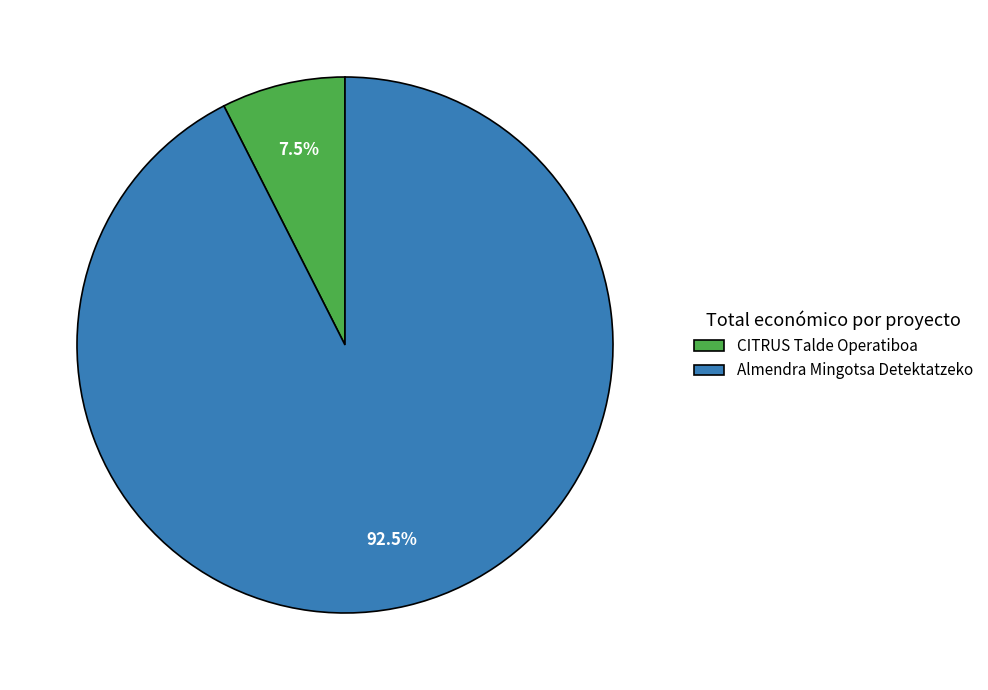

Is there any slice that represents more than half of the pie?

Yes